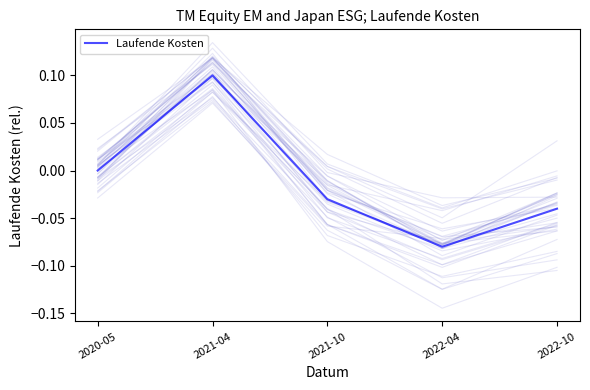

How many values are above zero?

1